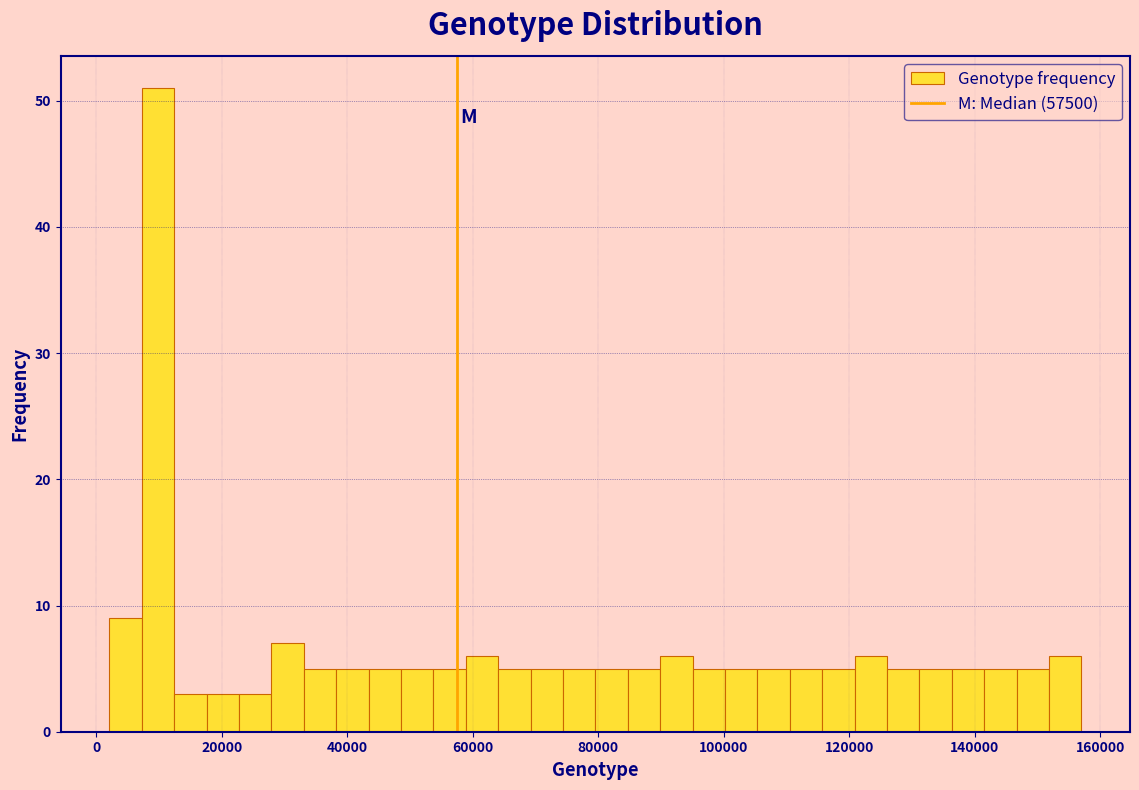

Around what value on the x-axis is the tallest bar? Give the approximate position of its centre, as read against the axis.

10000